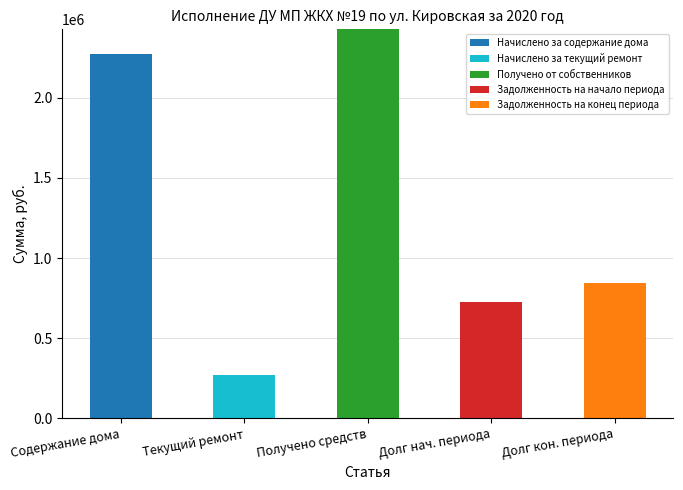

Which category has the highest value in the Начислено за содержание дома series?

Содержание дома